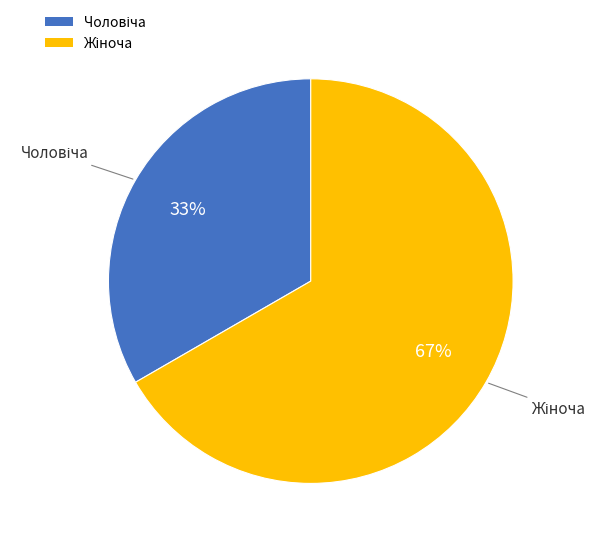

To the nearest percent, what is the average slice percentage?

50%